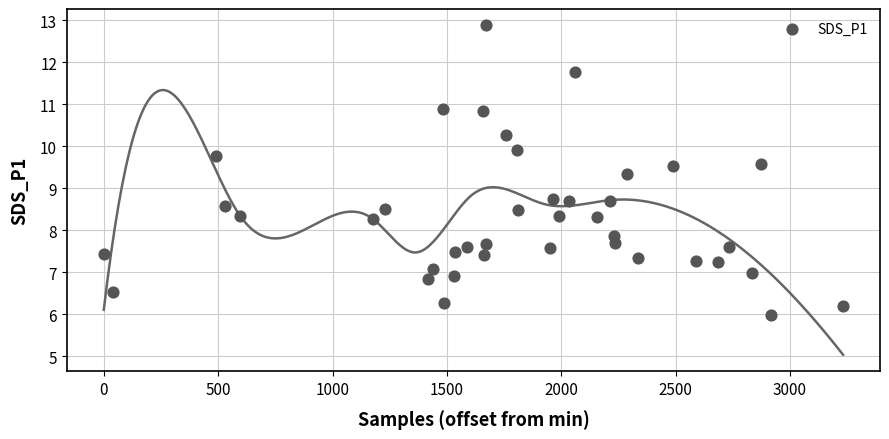

What is the range of Y values (max minus min)?

6.9